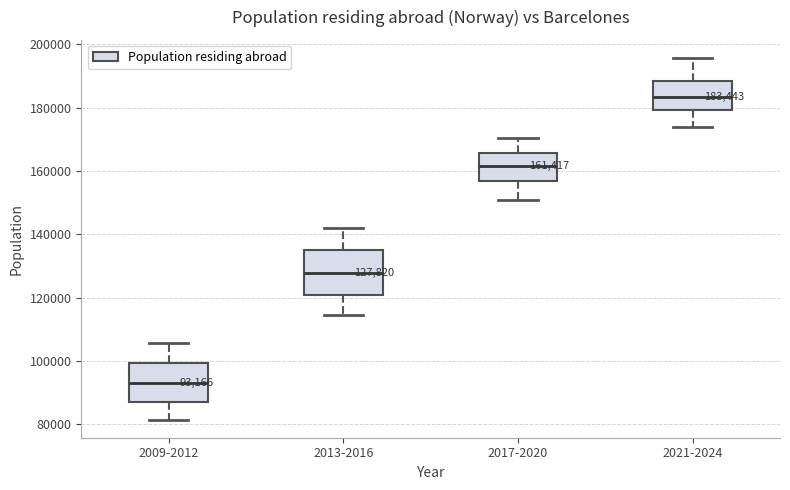

Which box's median line is the highest?

2021-2024